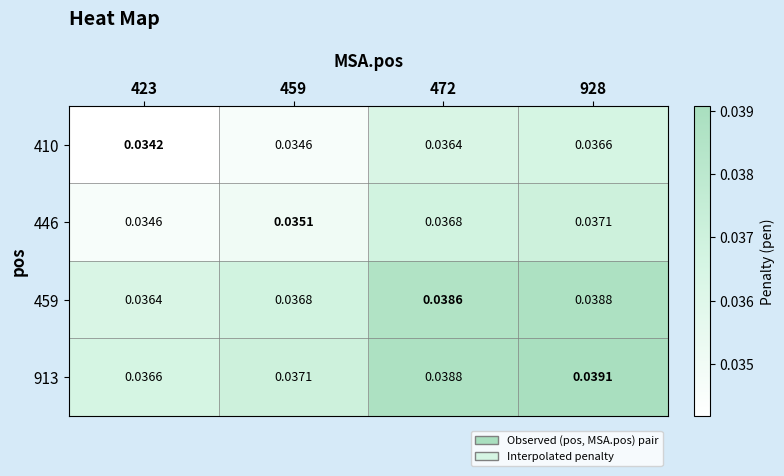

How many series are shown in this chart?

4